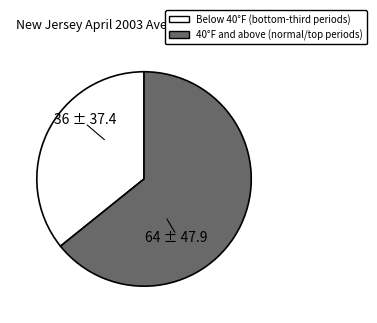

Does any single category account for the majority?

Yes